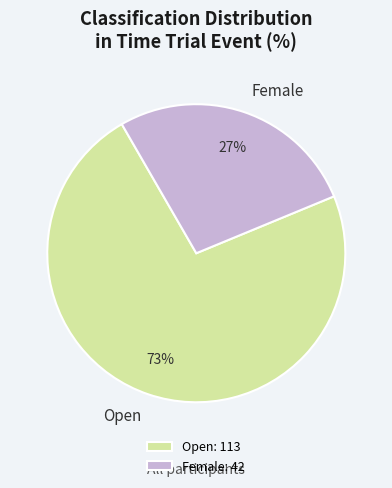

How many segments does this pie chart have?

2